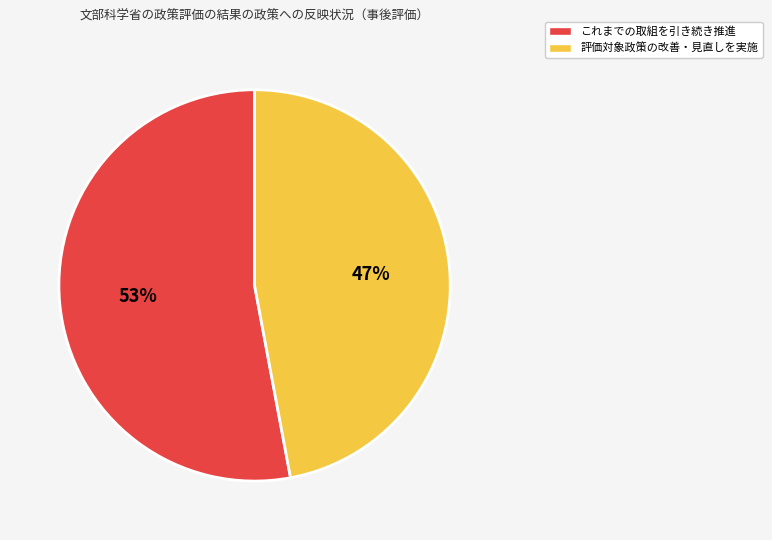

To the nearest percent, what is the difference between the 評価対象政策の改善・見直しを実施 and これまでの取組を引き続き推進 slice percentages?

6%